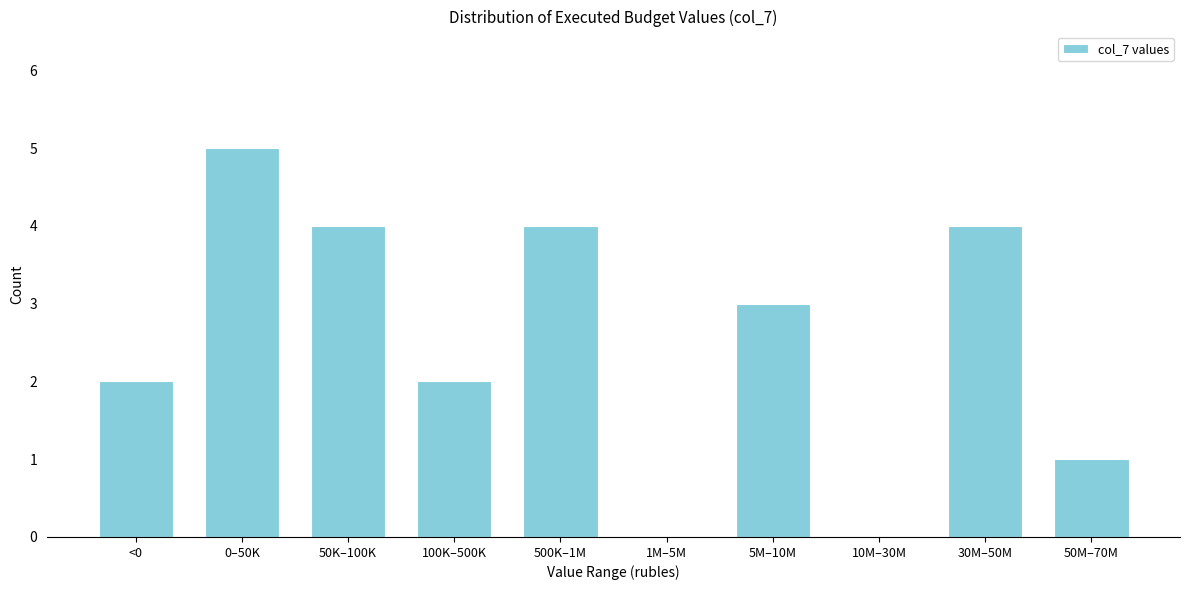

Reading left to right, list all the values displayed in this chart.

<0=2	0–50K=5	50K–100K=4	100K–500K=2	500K–1M=4	1M–5M=0	5M–10M=3	10M–30M=0	30M–50M=4	50M–70M=1